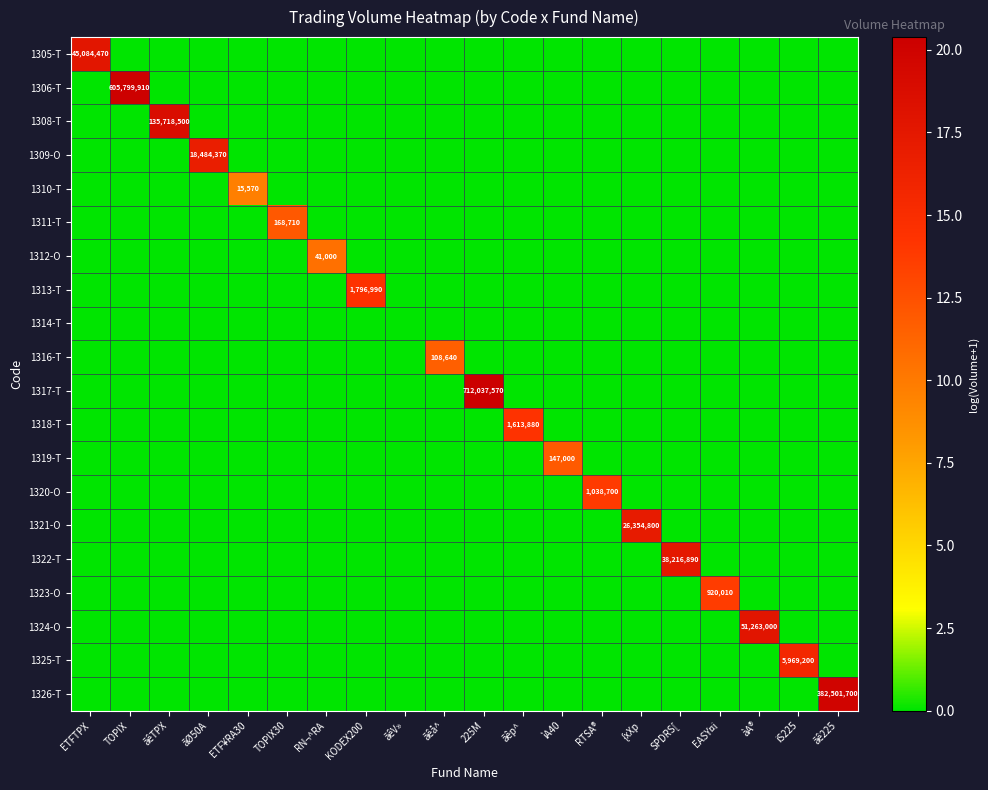

Which category has the lowest value in the 1309-O series?

ETFTPX